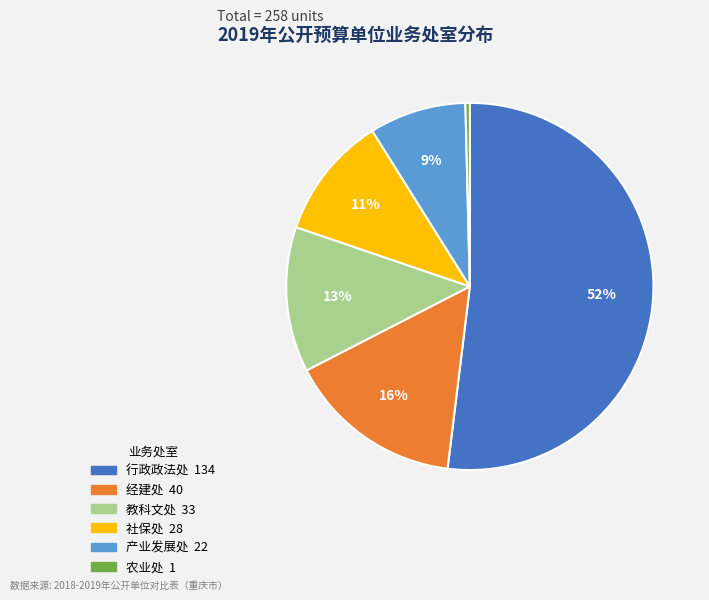

Does 产业发展处 represent more than half of the total?

No